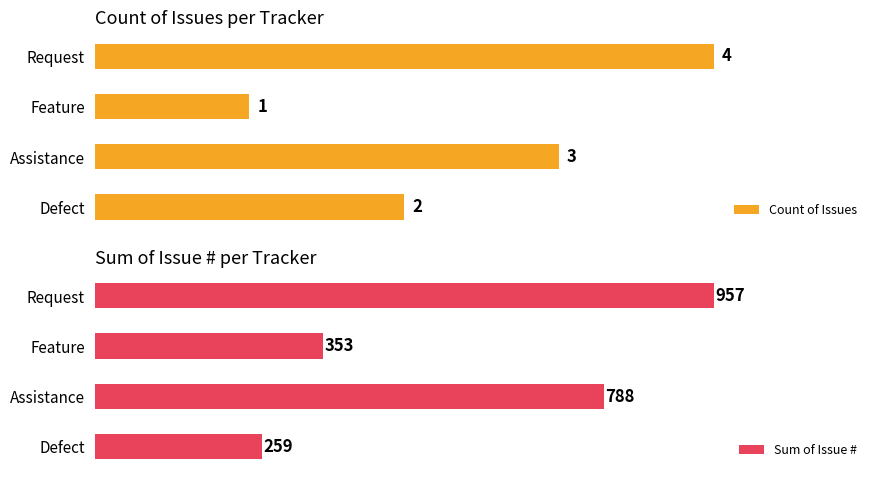

List the series in order of their peak value, lowest first.

Count of Issues, Sum of Issue #